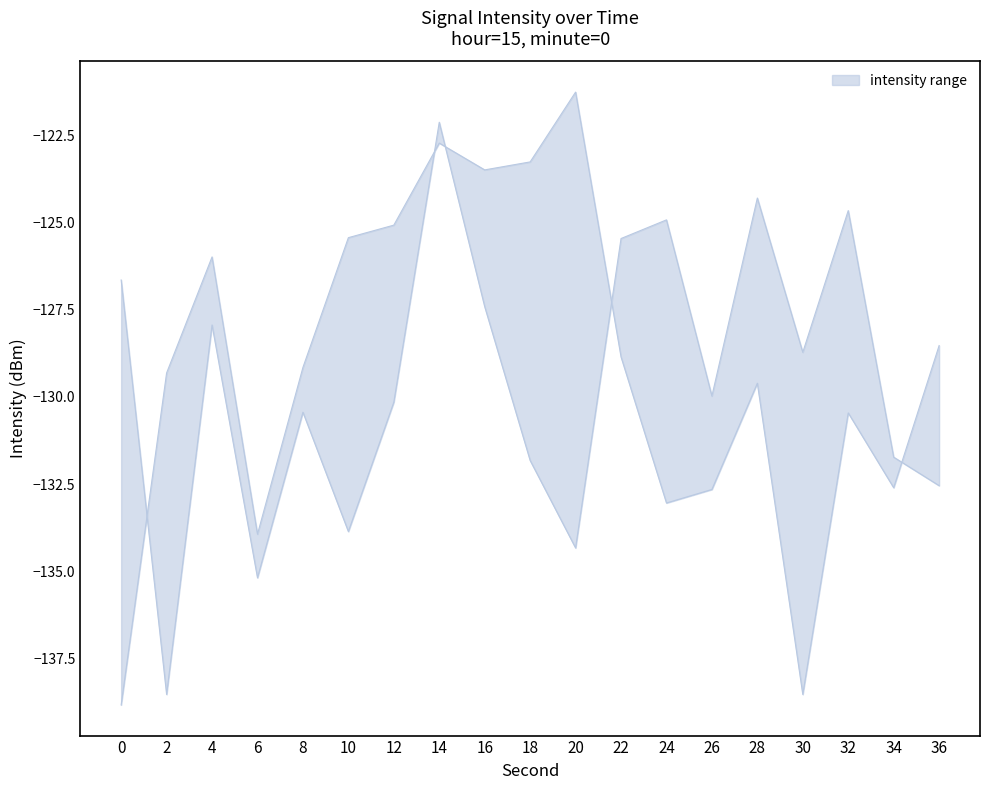

Is it true that upper equals -66.7 at 20?

False